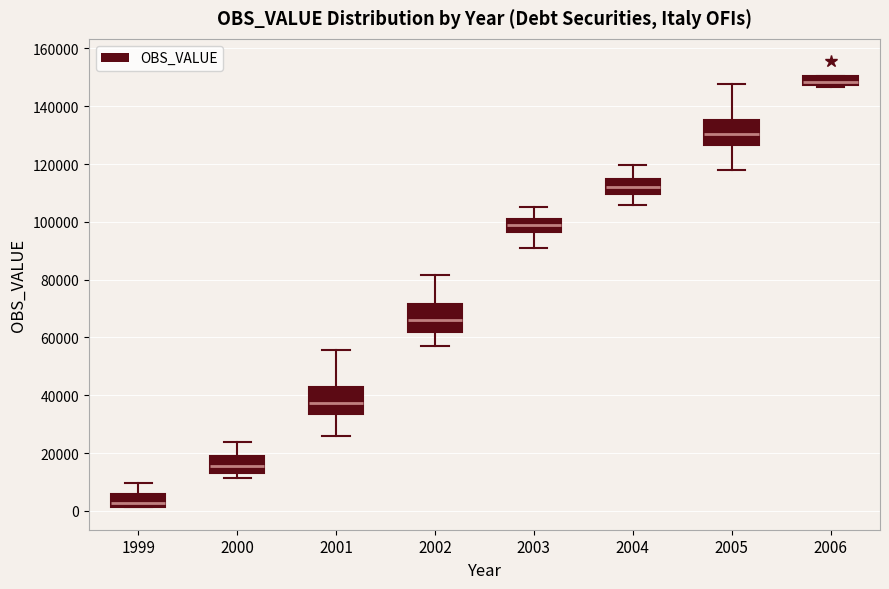

Where does the upper whisker of the box at x = 2005 end on the y-axis? The values are not printed on the chart, so give them approximately, as read against the axis.

148000